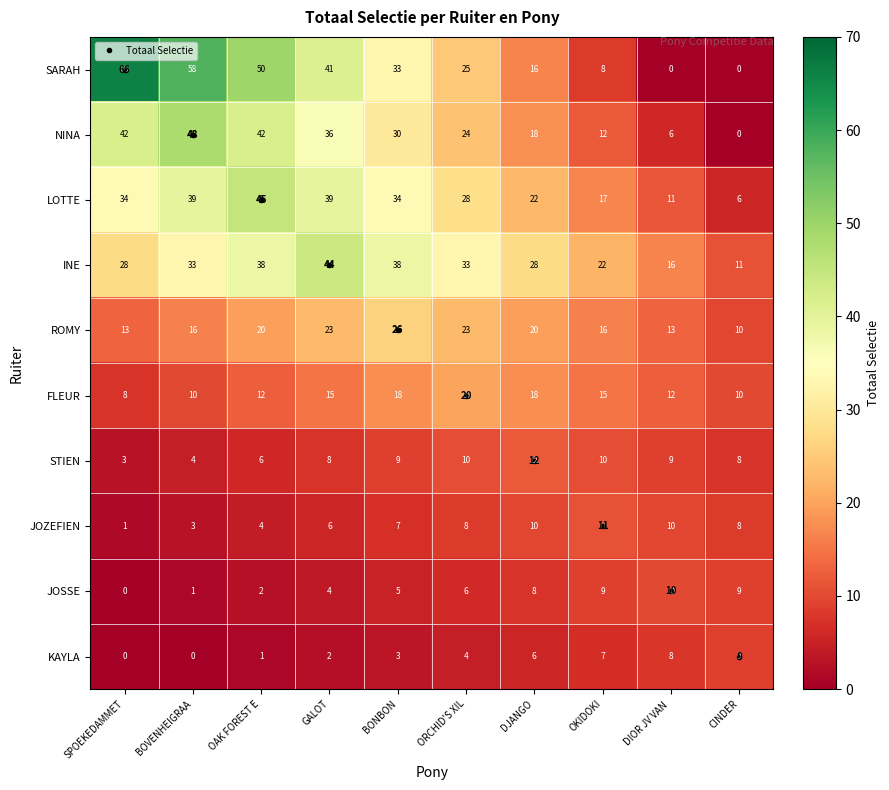

Count the number of data series in this chart.

10